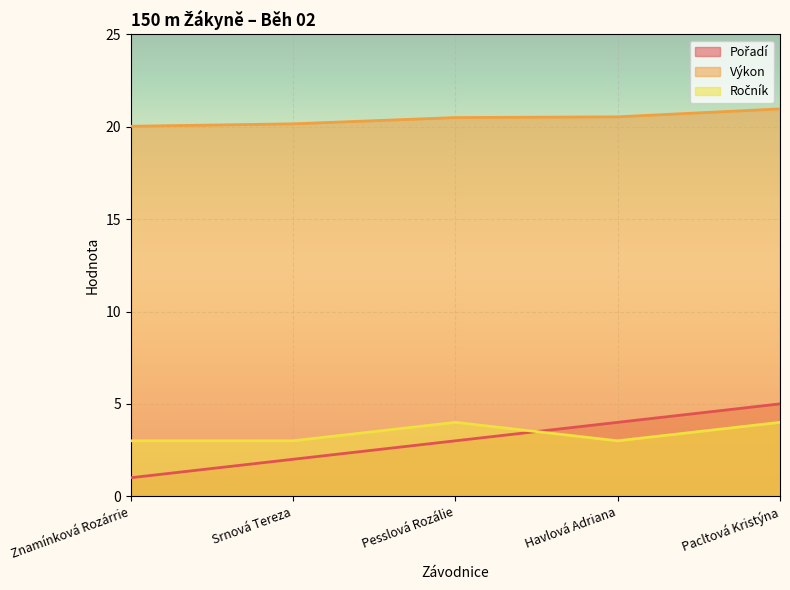

Does the chart display data point markers on the line(s)?

No